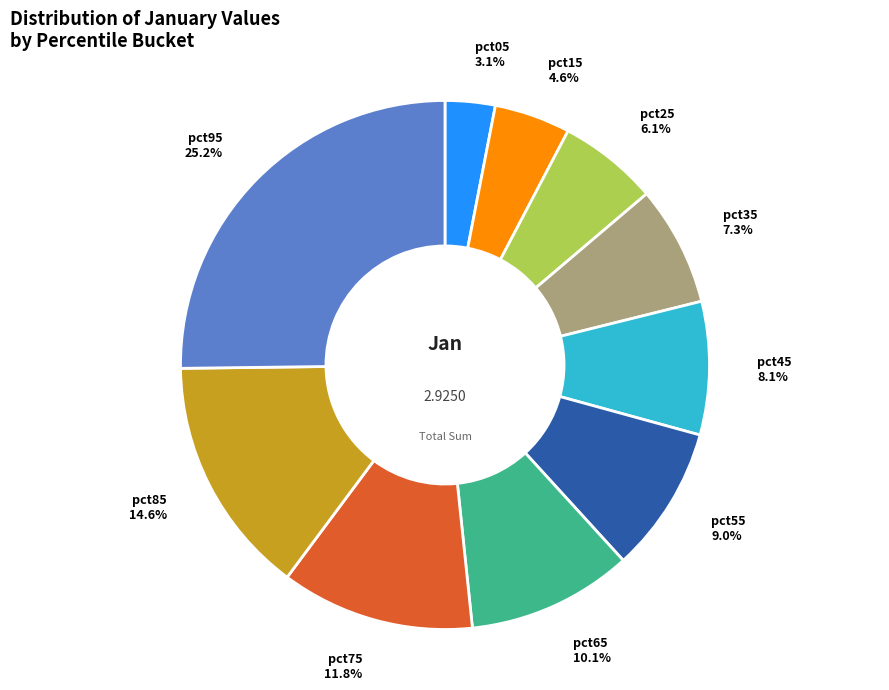

Which category has the biggest portion of the pie?

pct95